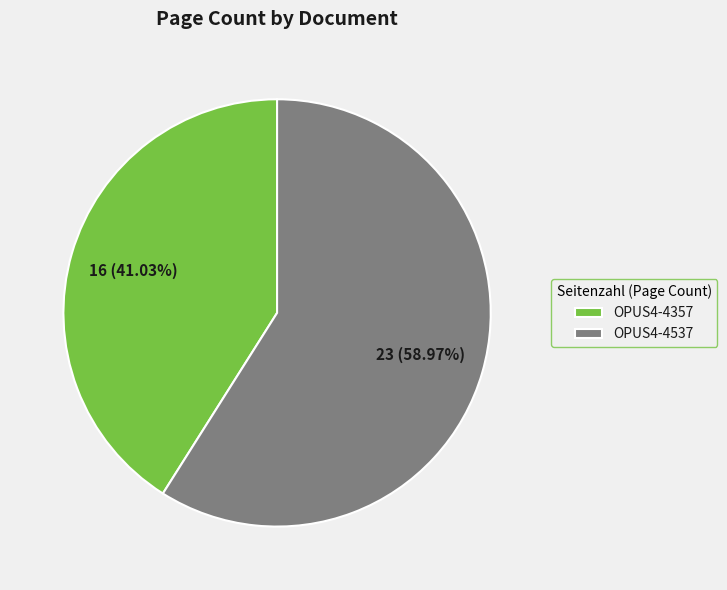

To the nearest percent, what portion does OPUS4-4357 represent?

41%